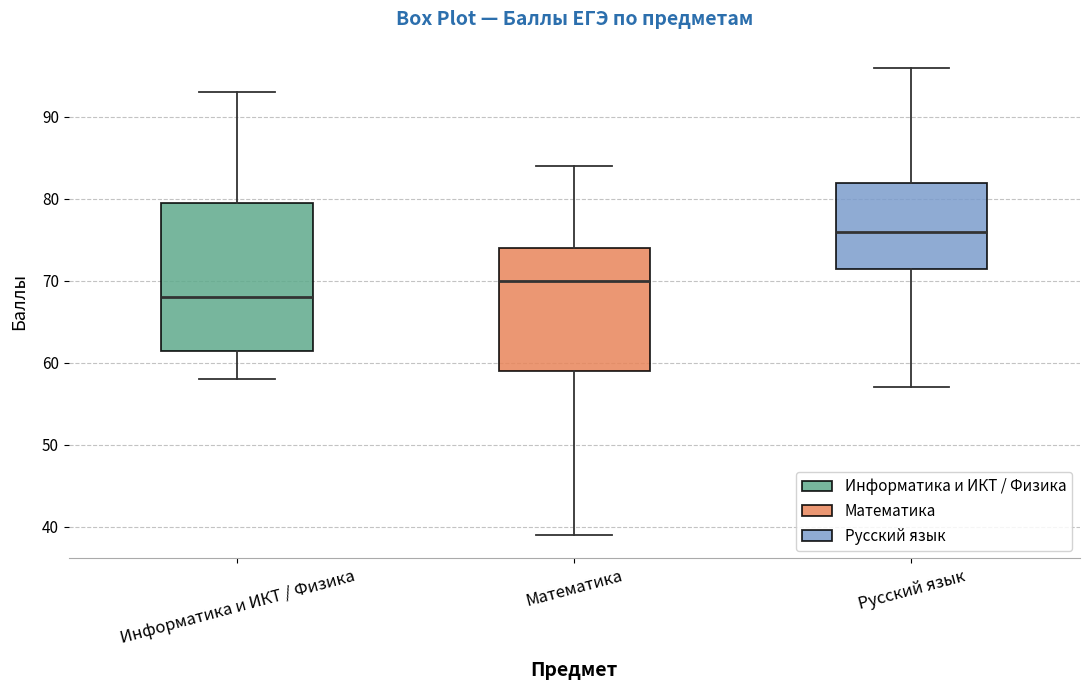

Where is the upper edge of the box for Математика on the y-axis? The values are not printed on the chart, so give them approximately, as read against the axis.

74